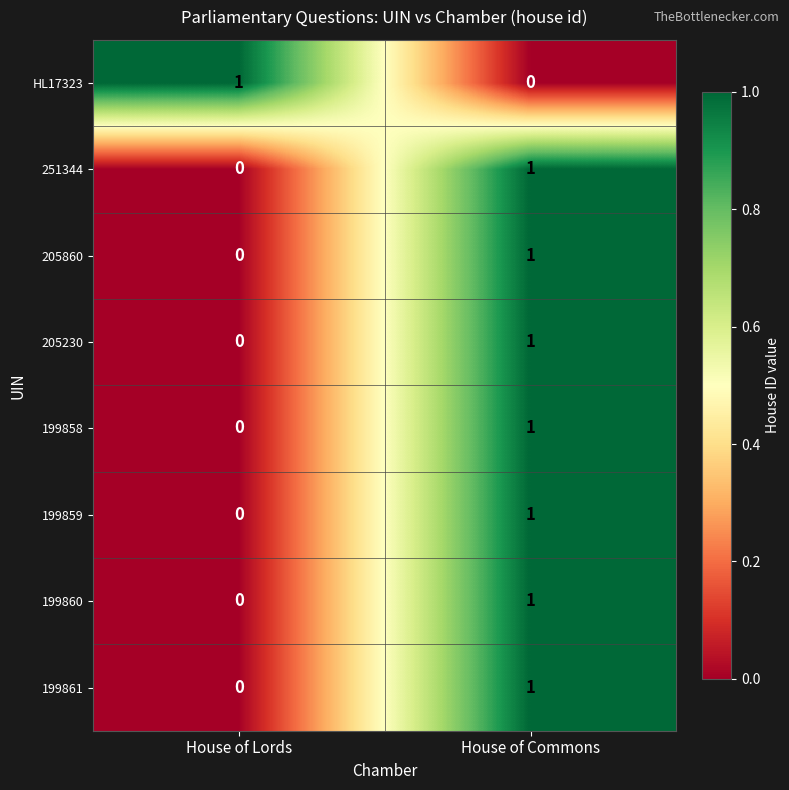

At how many categories does at least one series exceed 0?

2